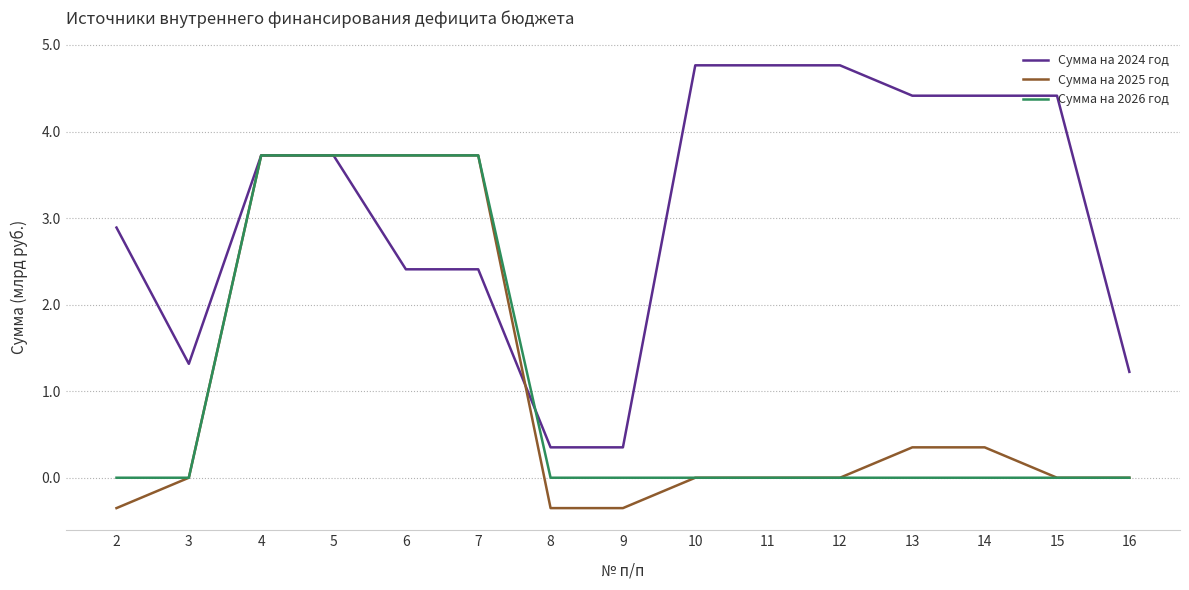

What is the minimum value shown in the chart?

-0.4